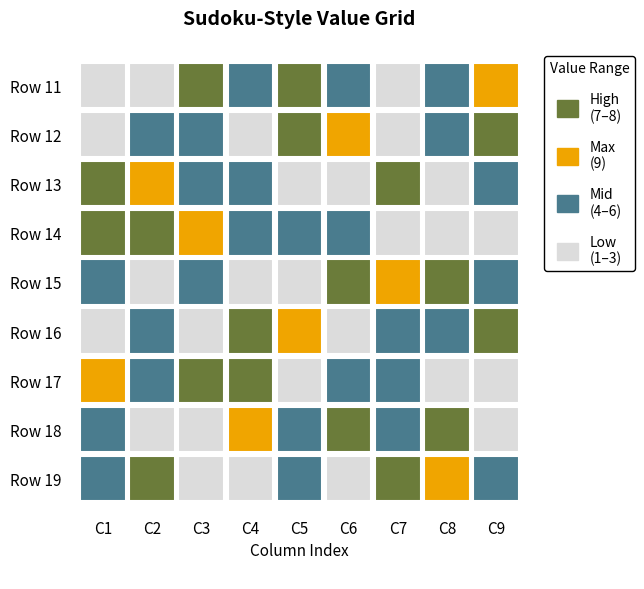

Count the number of categories in the chart.

9